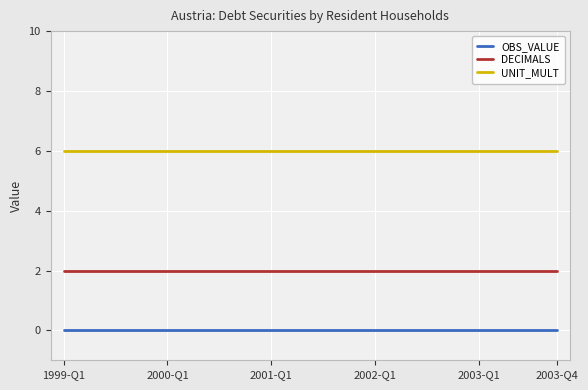

How many categories are shown in the chart?

20